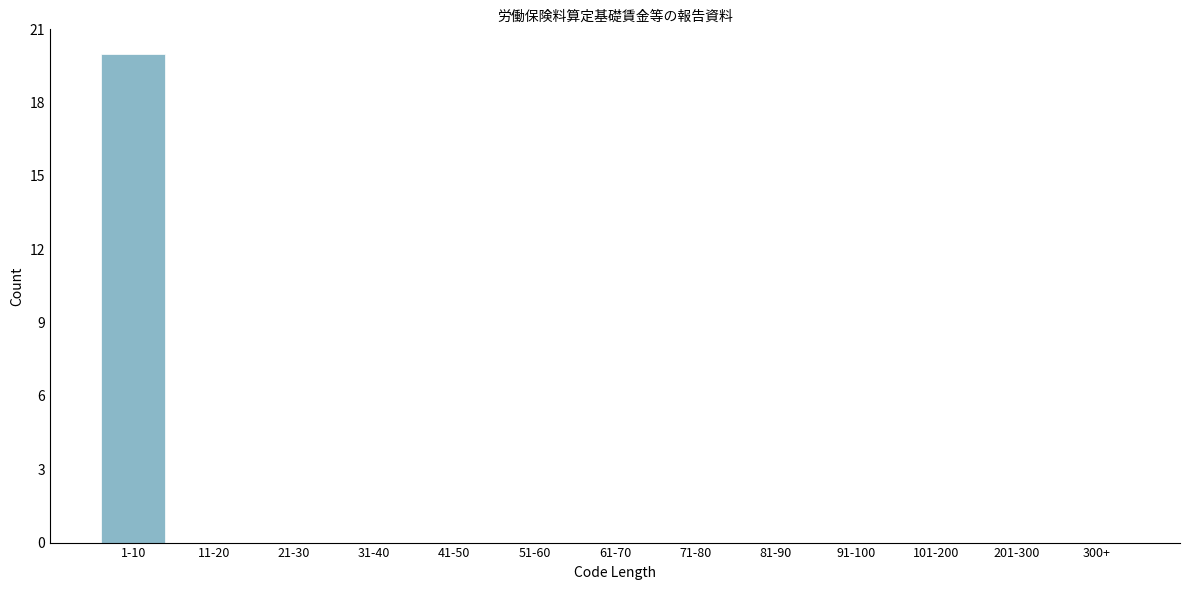

Reading left to right, what are all the values shown in this chart?

1-10=20	11-20=0	21-30=0	31-40=0	41-50=0	51-60=0	61-70=0	71-80=0	81-90=0	91-100=0	101-200=0	201-300=0	300+=0